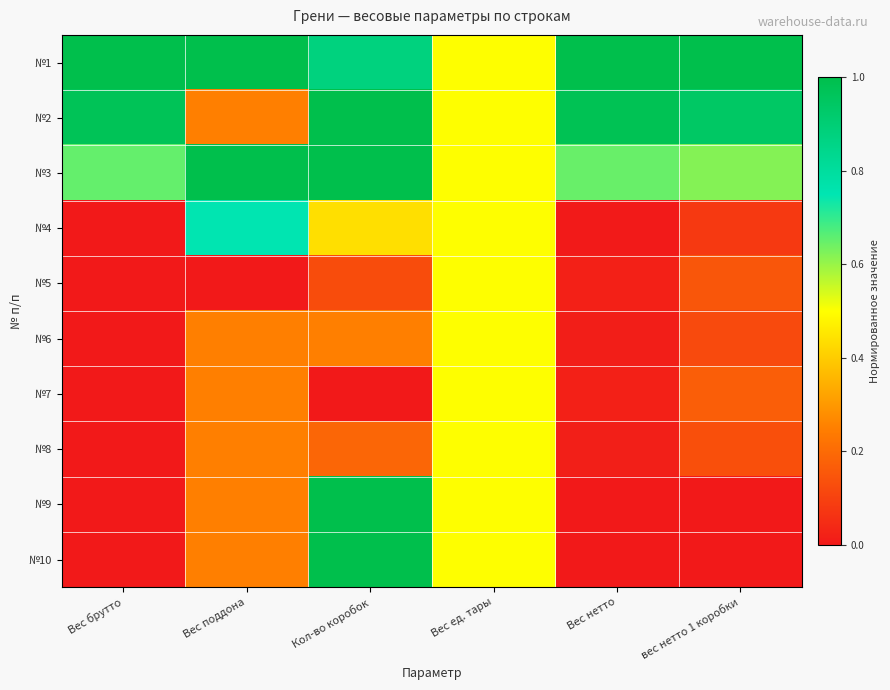

Reading left to right, transcribe all the data shown in this chart.

№1: Вес брутто=1.0	Вес поддона=1.0	Кол-во коробок=0.9	Вес ед. тары=0.5	Вес нетто=1.0	вес нетто 1 коробки=1.0
№2: Вес брутто=1.0	Вес поддона=0.2	Кол-во коробок=1.0	Вес ед. тары=0.5	Вес нетто=1.0	вес нетто 1 коробки=0.9
№3: Вес брутто=0.7	Вес поддона=1.0	Кол-во коробок=1.0	Вес ед. тары=0.5	Вес нетто=0.6	вес нетто 1 коробки=0.6
№4: Вес брутто=0.0	Вес поддона=0.8	Кол-во коробок=0.4	Вес ед. тары=0.5	Вес нетто=0.0	вес нетто 1 коробки=0.1
№5: Вес брутто=0.0	Вес поддона=0.0	Кол-во коробок=0.1	Вес ед. тары=0.5	Вес нетто=0.0	вес нетто 1 коробки=0.1
№6: Вес брутто=0.0	Вес поддона=0.2	Кол-во коробок=0.2	Вес ед. тары=0.5	Вес нетто=0.0	вес нетто 1 коробки=0.1
№7: Вес брутто=0.0	Вес поддона=0.2	Кол-во коробок=0.0	Вес ед. тары=0.5	Вес нетто=0.0	вес нетто 1 коробки=0.2
№8: Вес брутто=0.0	Вес поддона=0.2	Кол-во коробок=0.2	Вес ед. тары=0.5	Вес нетто=0.0	вес нетто 1 коробки=0.1
№9: Вес брутто=0.0	Вес поддона=0.2	Кол-во коробок=1.0	Вес ед. тары=0.5	Вес нетто=0.0	вес нетто 1 коробки=0.0
№10: Вес брутто=0.0	Вес поддона=0.2	Кол-во коробок=1.0	Вес ед. тары=0.5	Вес нетто=0.0	вес нетто 1 коробки=0.0